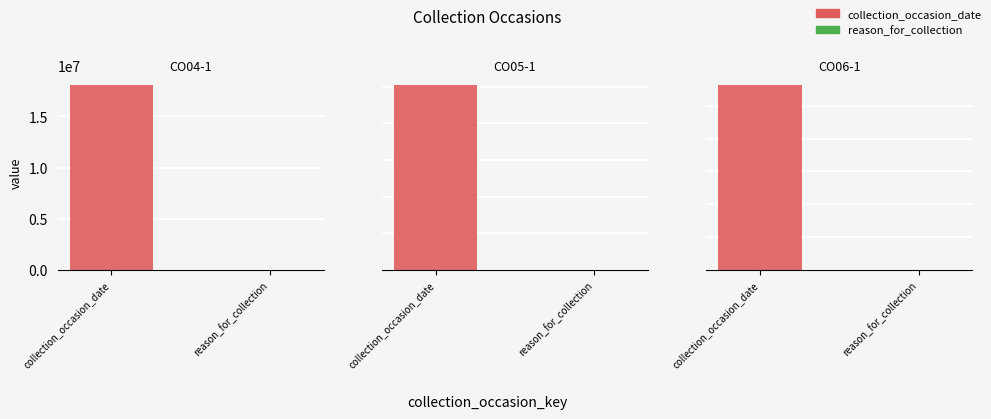

List the labels in order of reason_for_collection value, largest first.

CO04-1, CO05-1, CO06-1